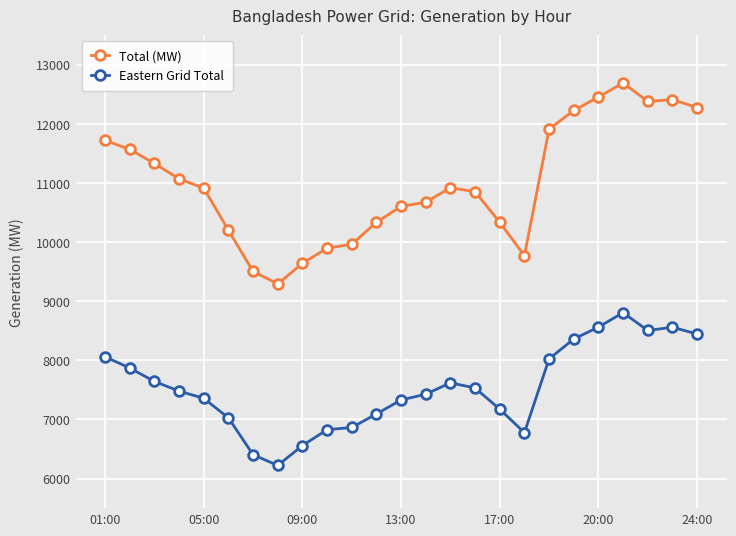

What is the value of the Total (MW) point at the 23rd from the left?

12379.0